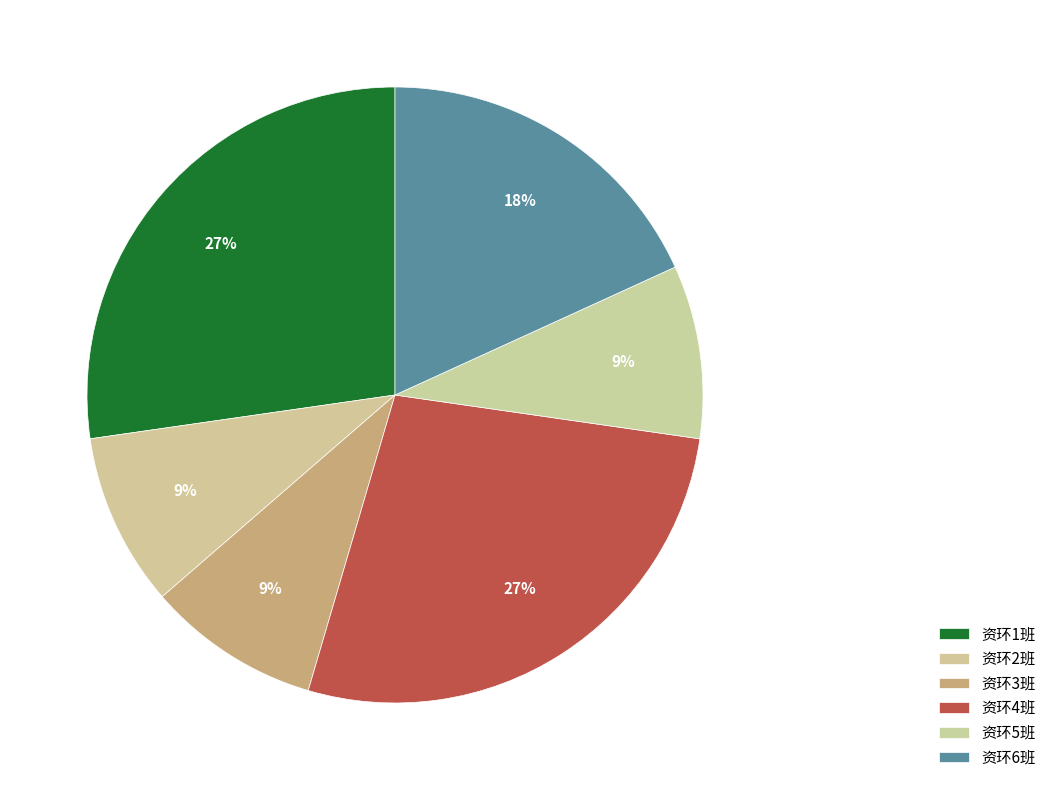

What percentage is the 资环3班 slice, to the nearest percent?

9%